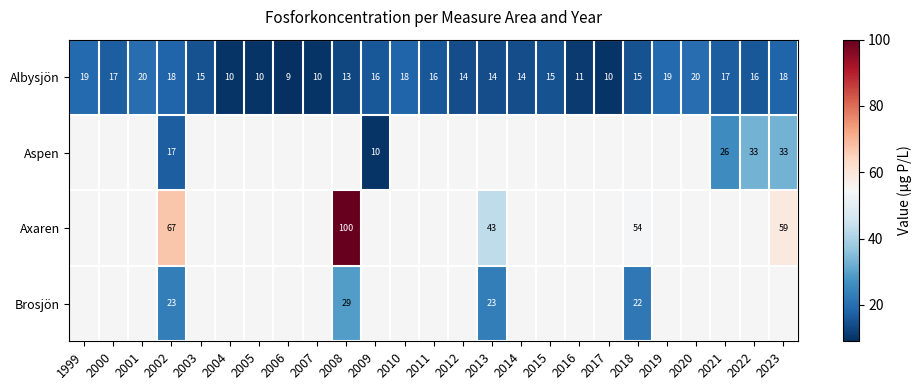

What is the highest value of the Albysjön series?

20